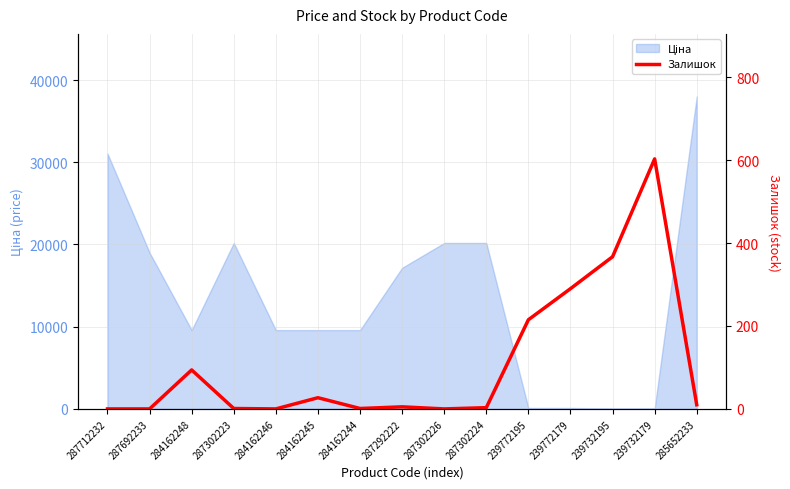

Reading left to right, list all the values displayed in this chart.

287712232=0	287692233=0	284162248=94	287302223=1	284162246=0	284162245=27	284162244=1	287292222=5	287302226=0	287302224=3	239772195=215	239772179=290	239732195=367	239732179=603	285652233=10